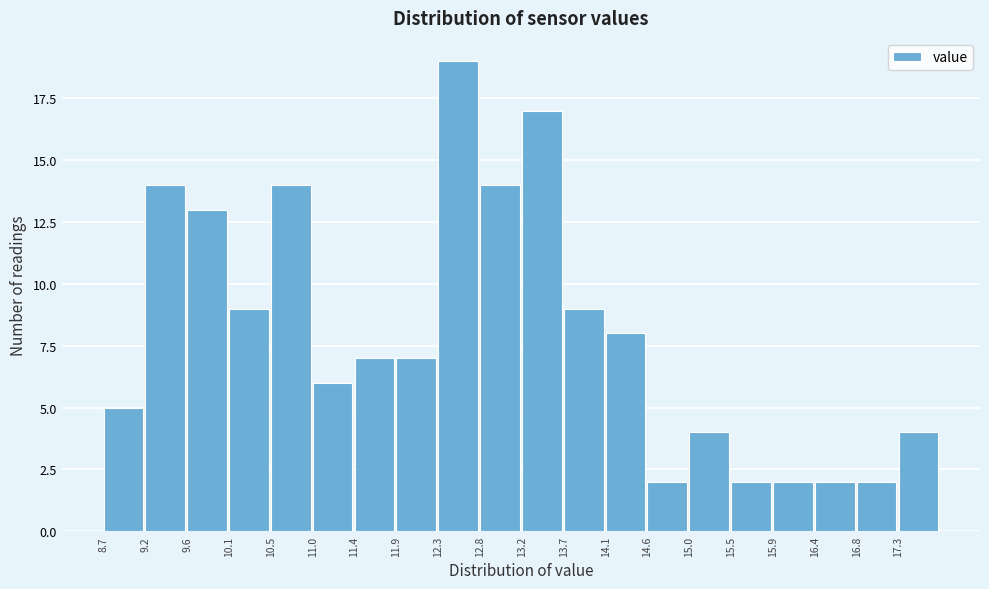

Over which range of the x-axis is the bar tallest?

12.33 to 12.78